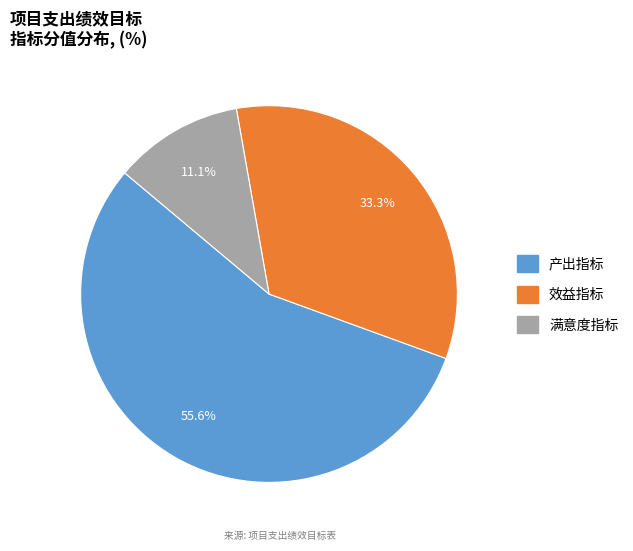

To the nearest percent, what is the average slice percentage?

33%